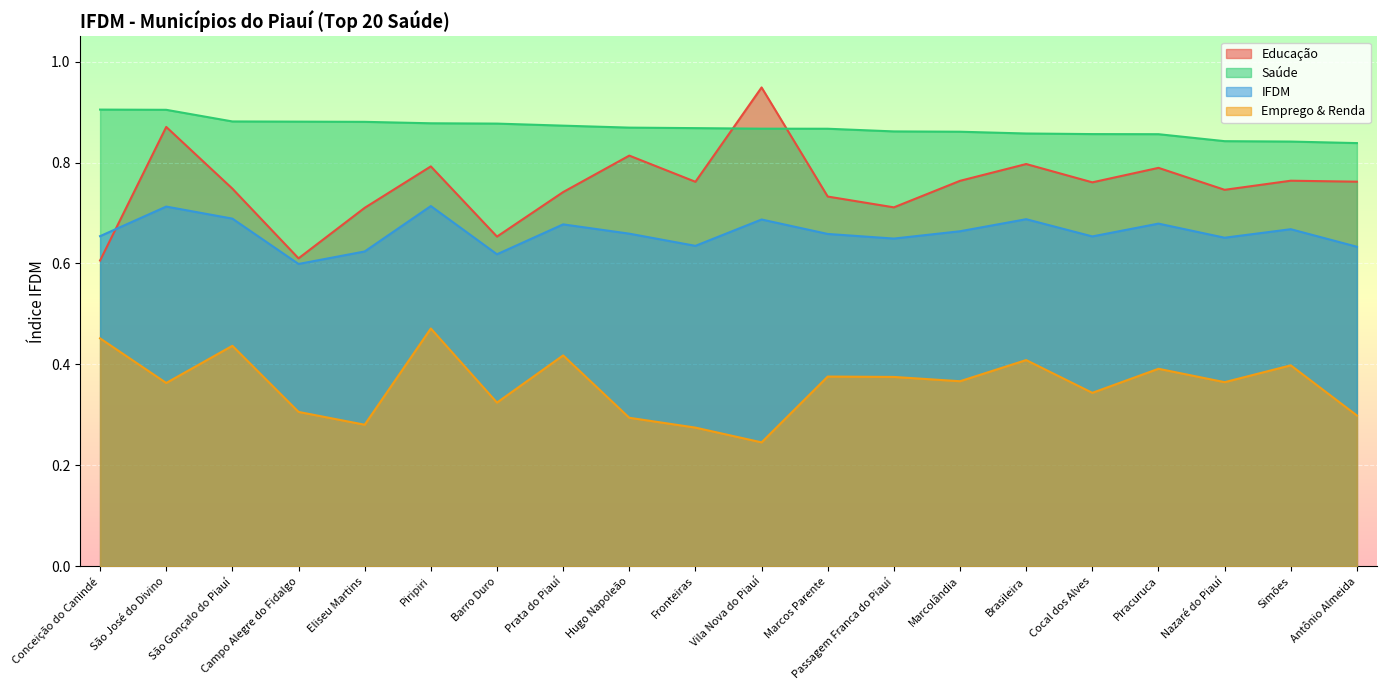

Read the Saúde value at Marcolândia.

0.9